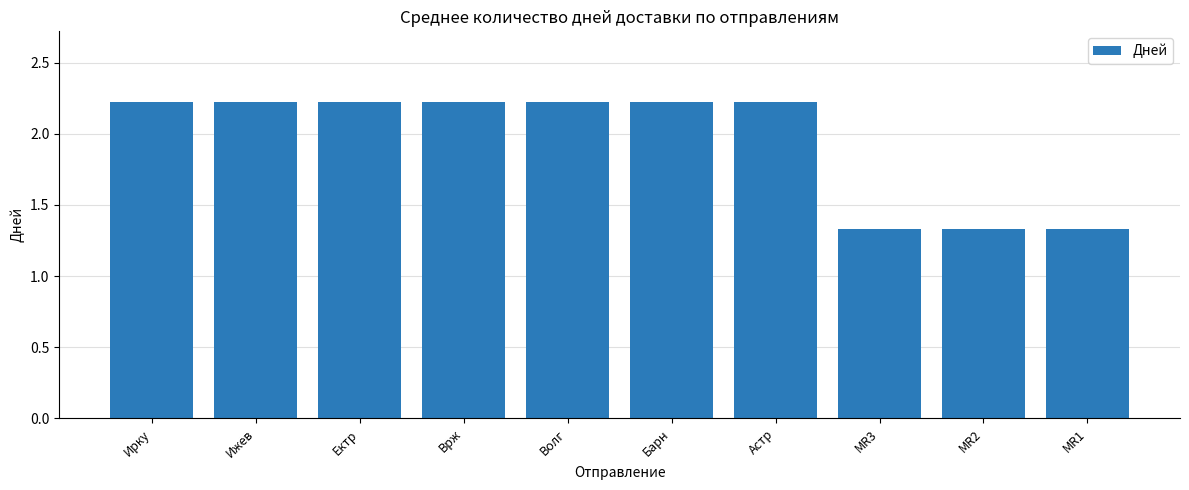

What is the sum of all values?

19.5